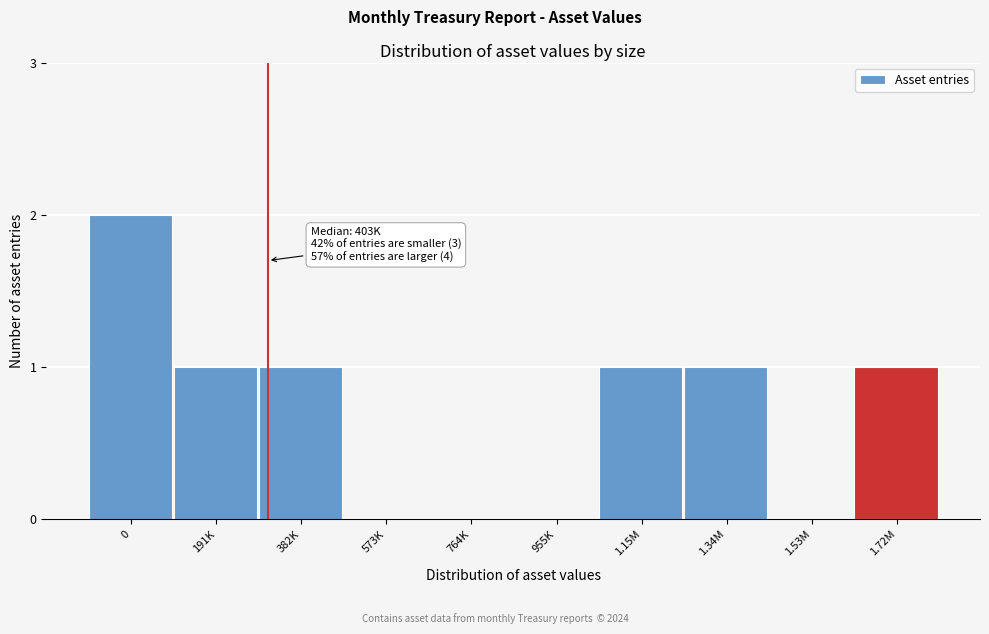

Reading right to left, list all the values displayed in this chart.

1.72M=1	1.53M=0	1.34M=1	1.15M=1	955K=0	764K=0	573K=0	382K=1	191K=1	0=2